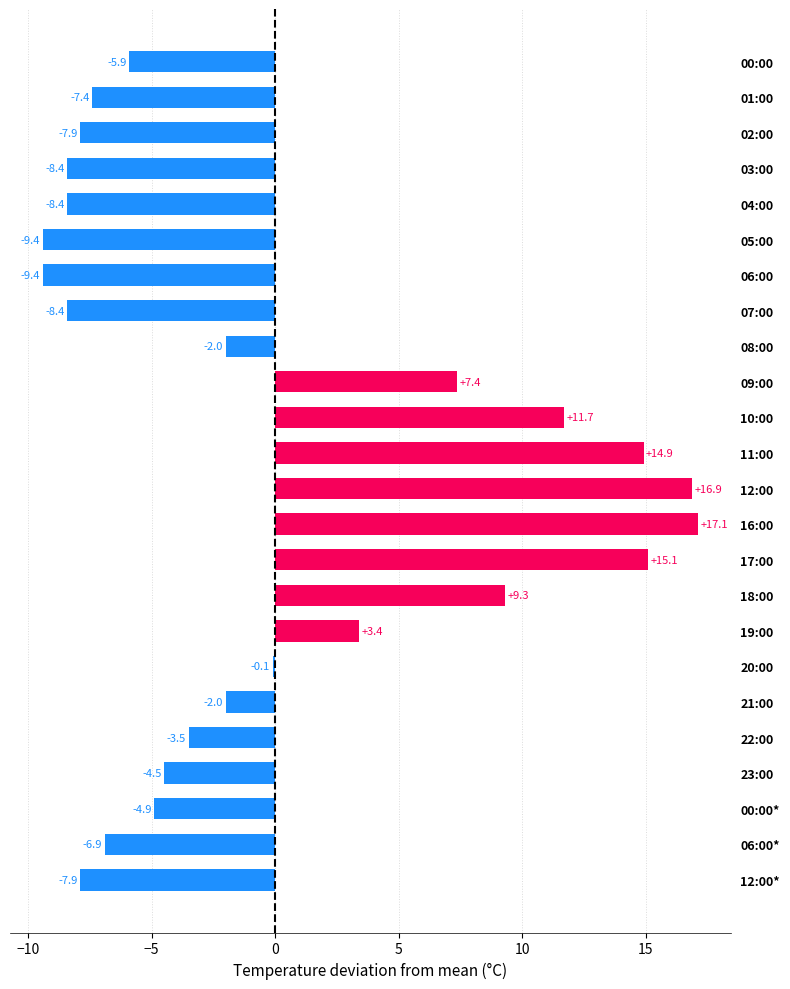

The value at 19:00 is 5.1. True or false?

False